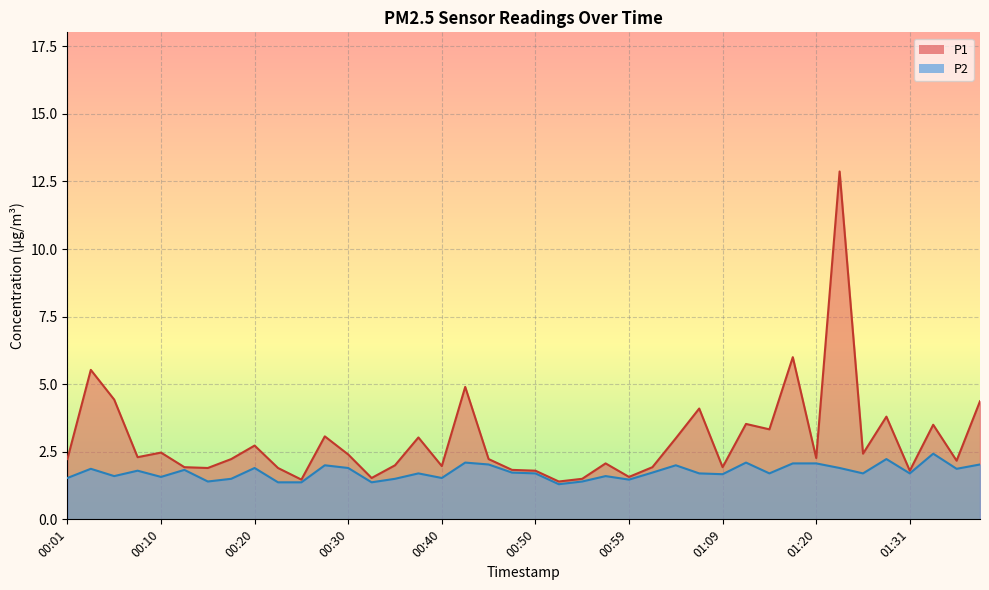

What is the label of the 17th point from the right?

00:57